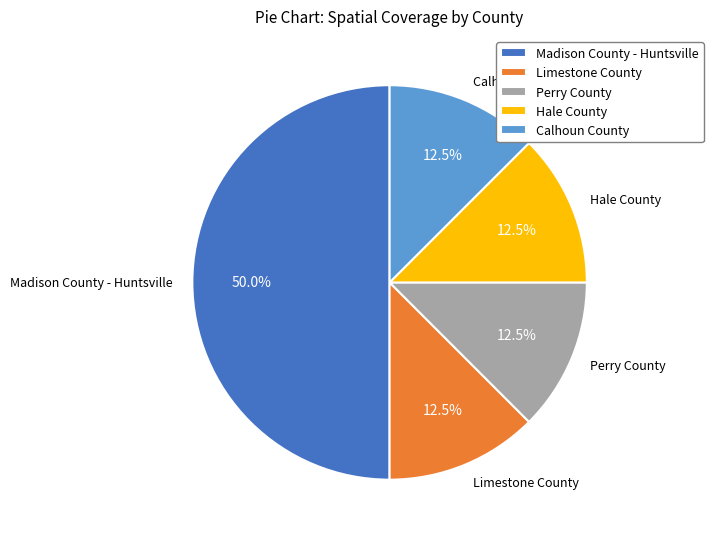

Which slice is the largest?

Madison County - Huntsville